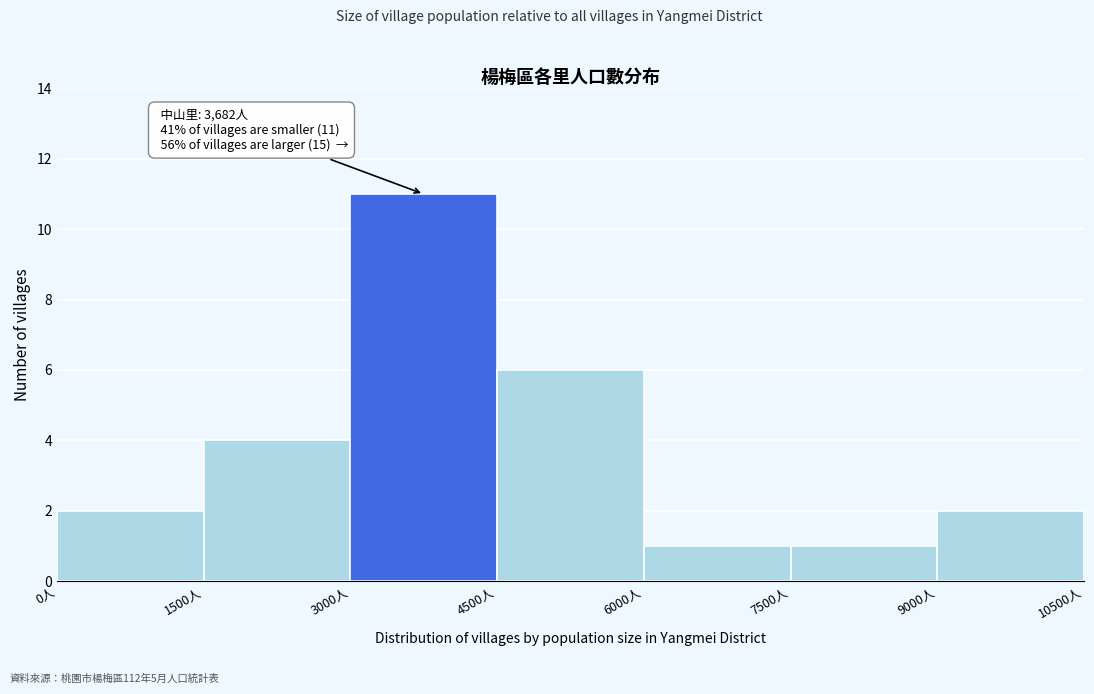

Over which range of the x-axis is the bar tallest?

3000 to 4500